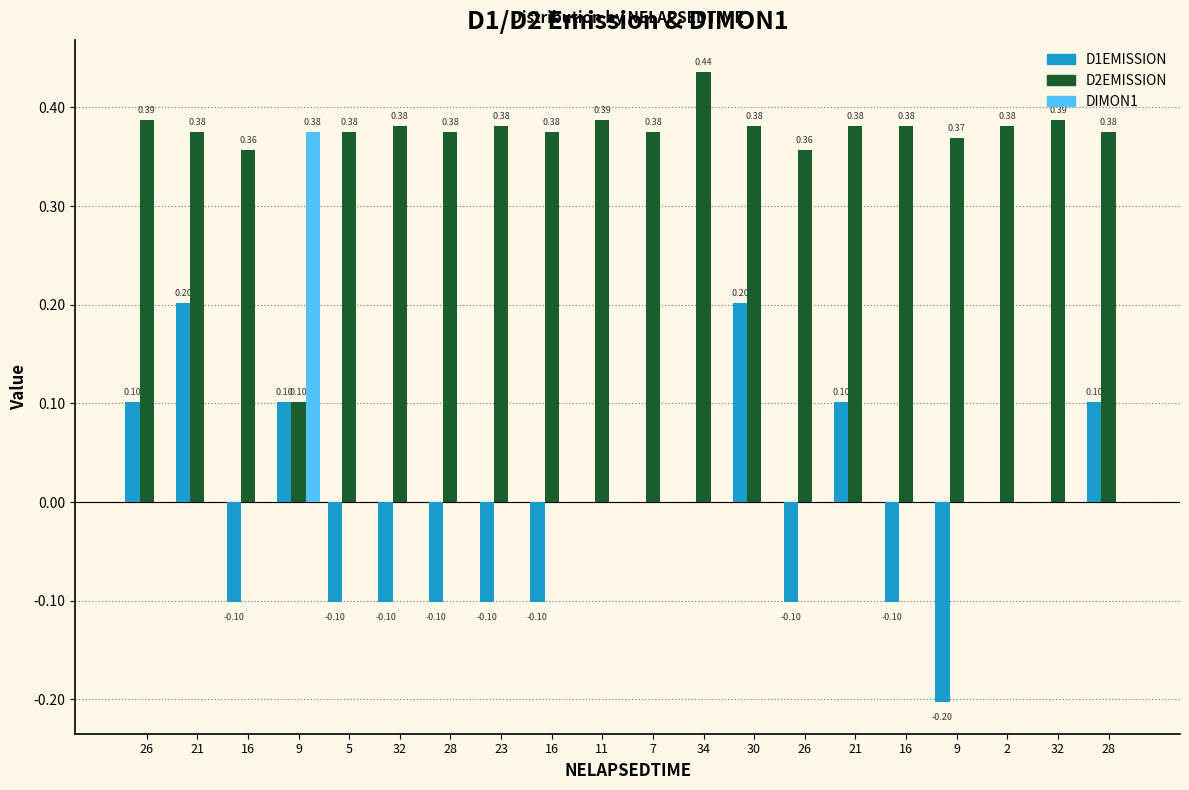

How many distinct data groups are displayed?

3